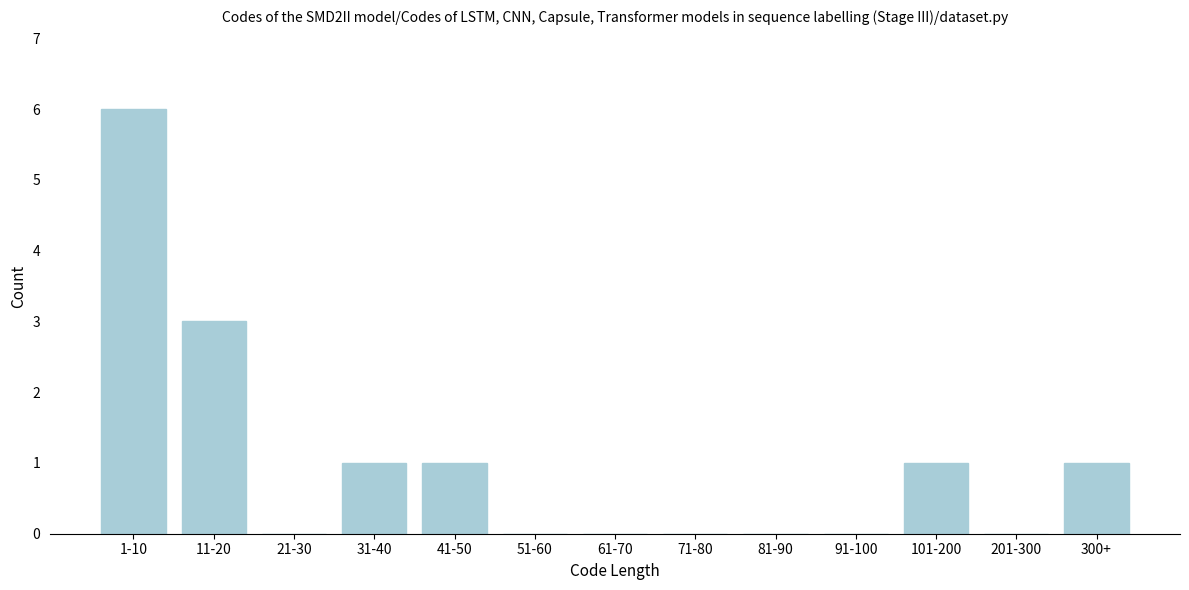

Reading left to right, list all the values displayed in this chart.

1-10=6	11-20=3	21-30=0	31-40=1	41-50=1	51-60=0	61-70=0	71-80=0	81-90=0	91-100=0	101-200=1	201-300=0	300+=1